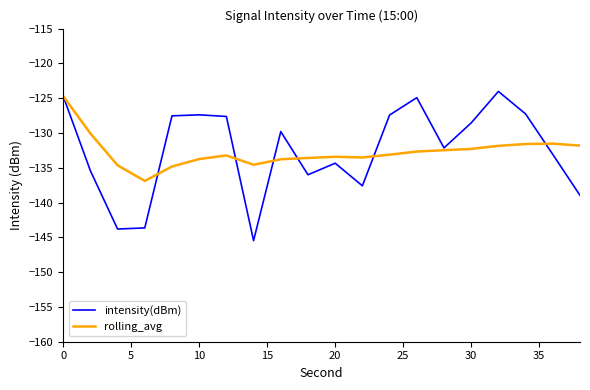

Which series has the largest range (max minus min)?

intensity(dBm)